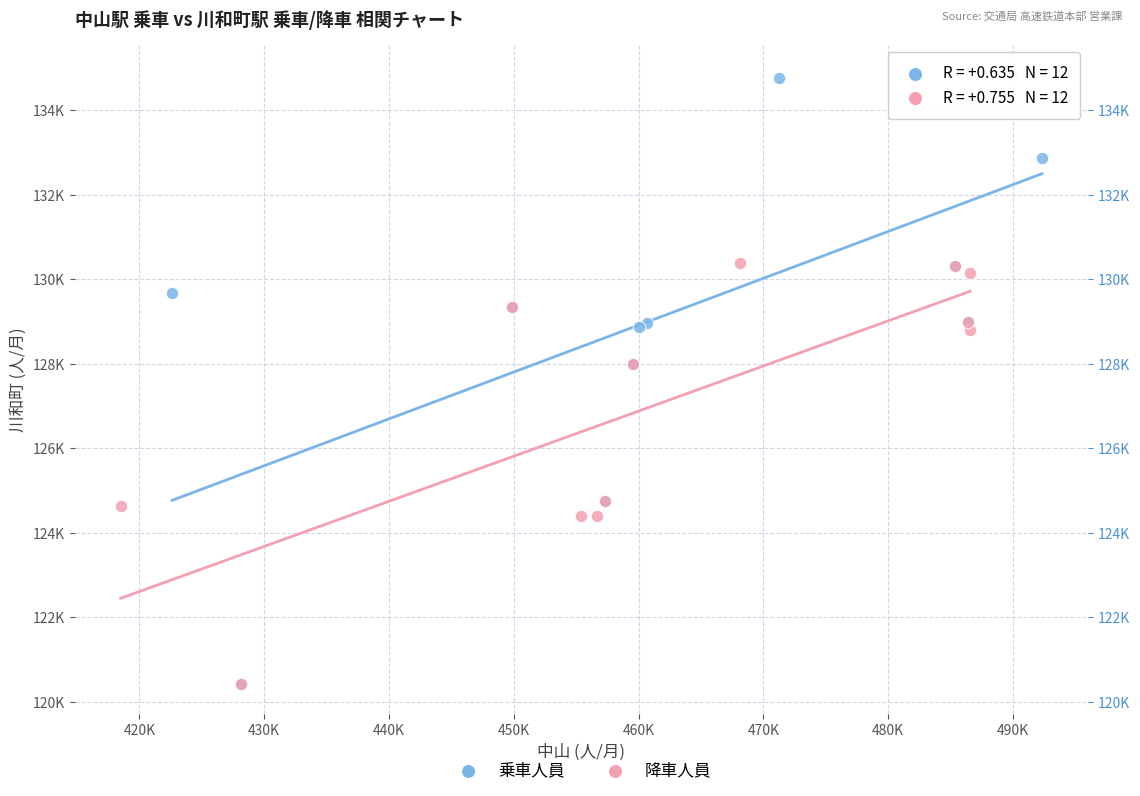

Which series has the widest spread of Y values?

乗車人員